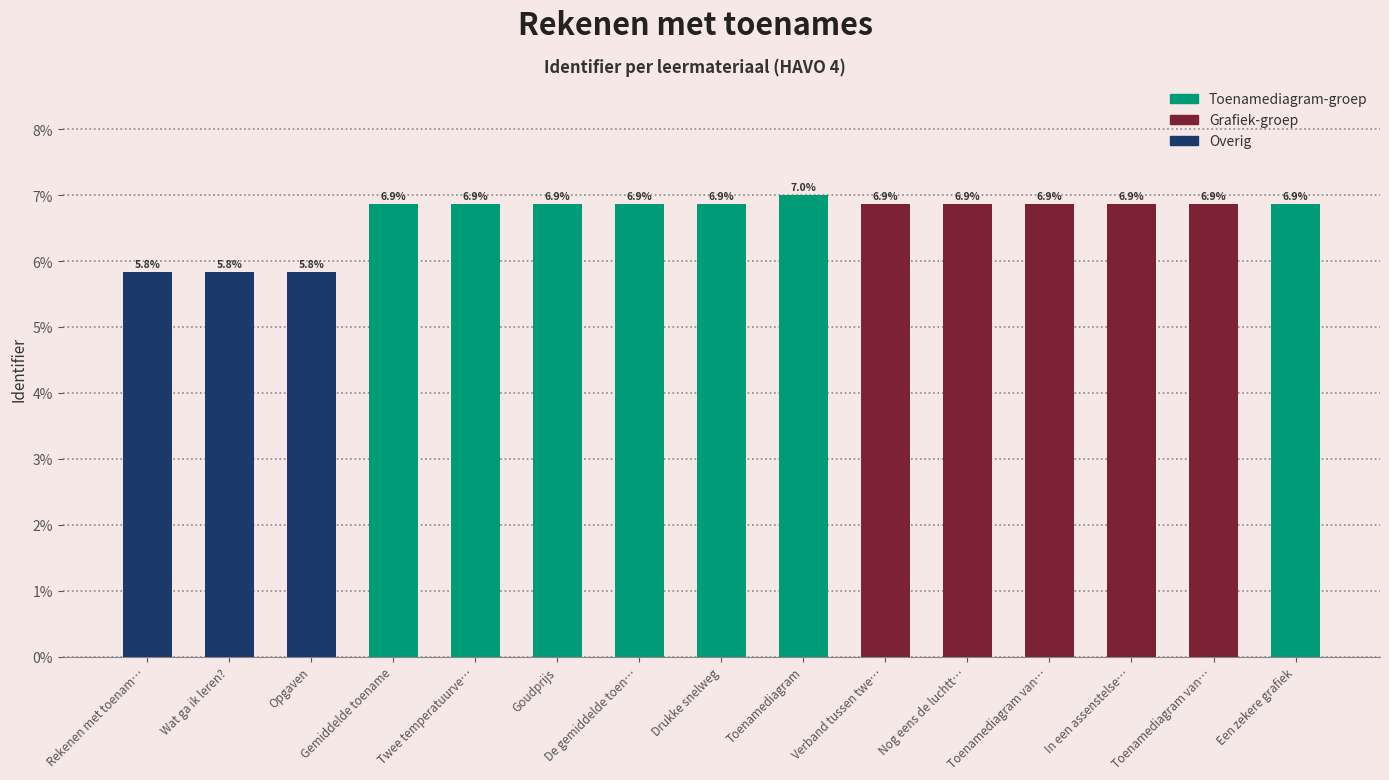

What is the label of the 12th bar from the right?

Gemiddelde toename